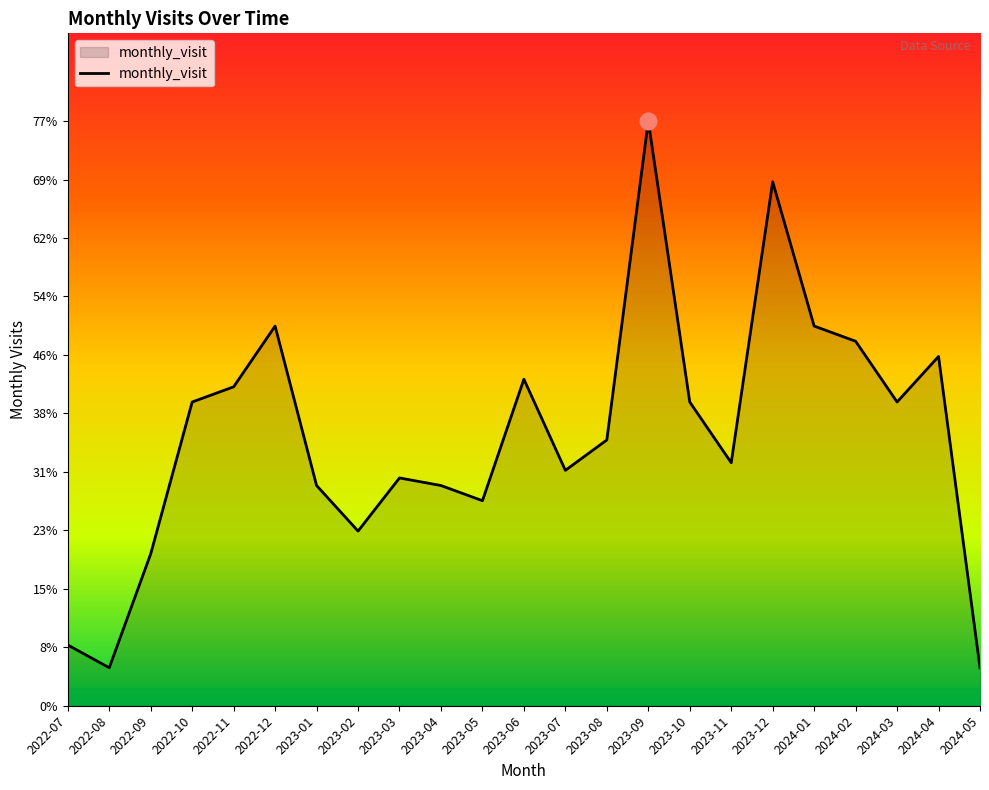

What is the sum of the values at 2023-05 and 2023-02?

50